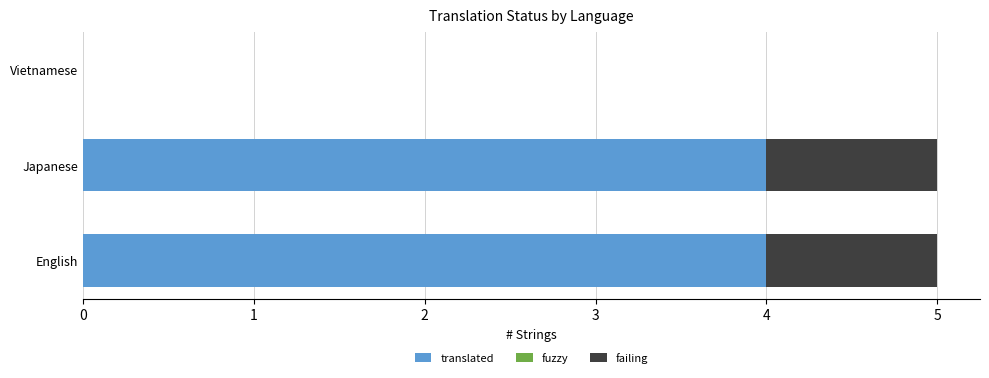

What is the highest value of the translated series?

4